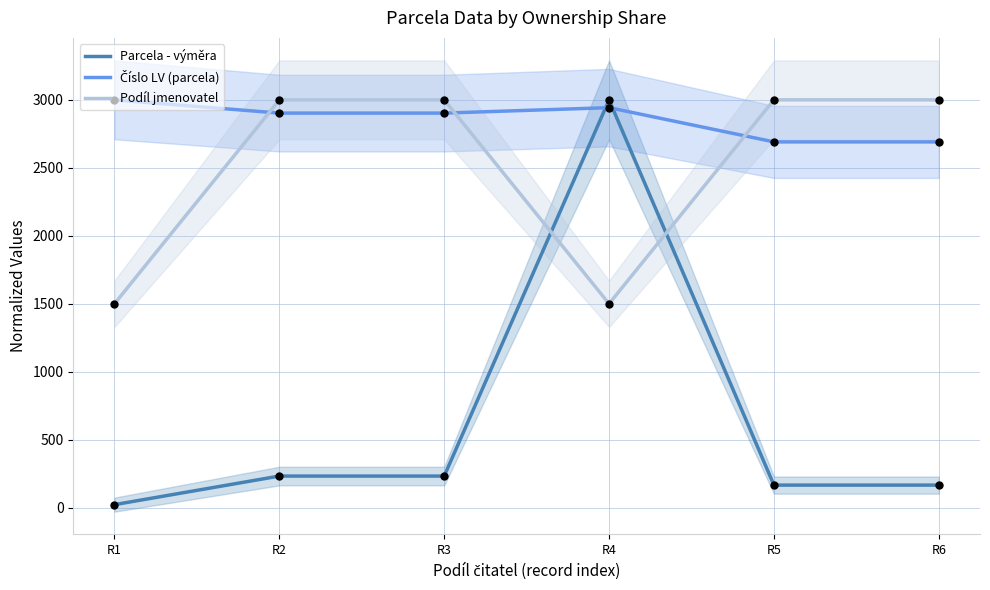

Is the value of Číslo LV (parcela) at R1 greater than the value of Podíl jmenovatel at R4?

Yes